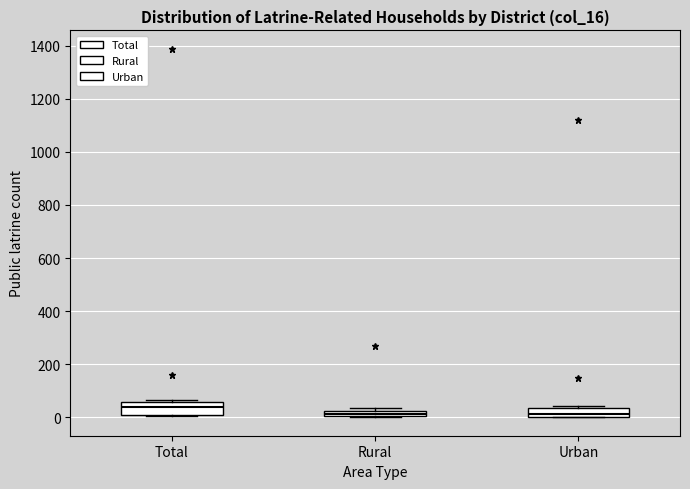

Which box has the highest median line?

Total